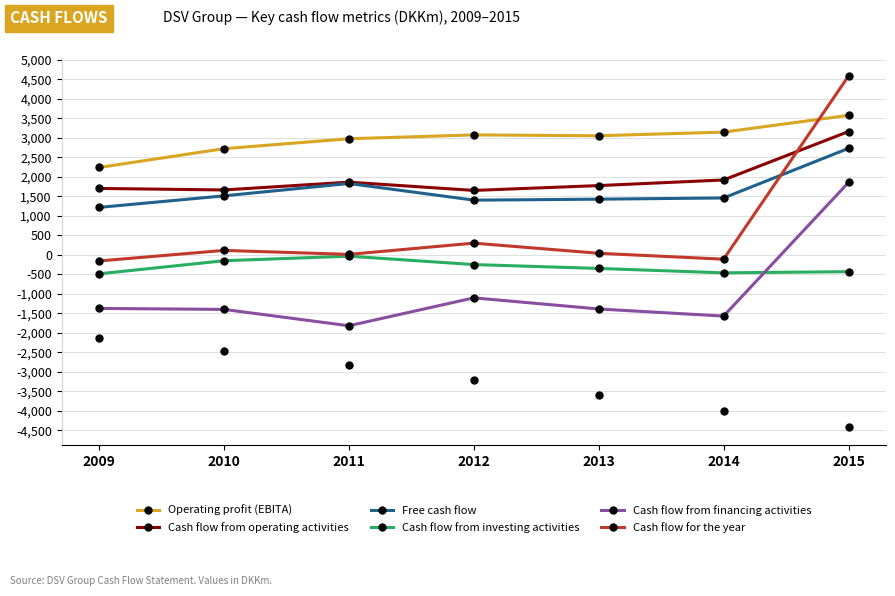

How many lines are shown in the chart?

6